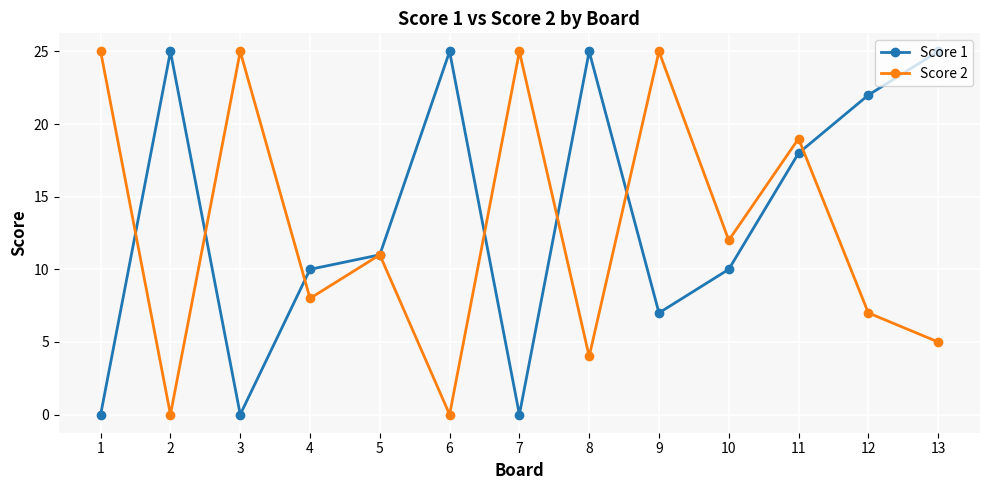

How many interior local valleys does the Score 1 series have?

3